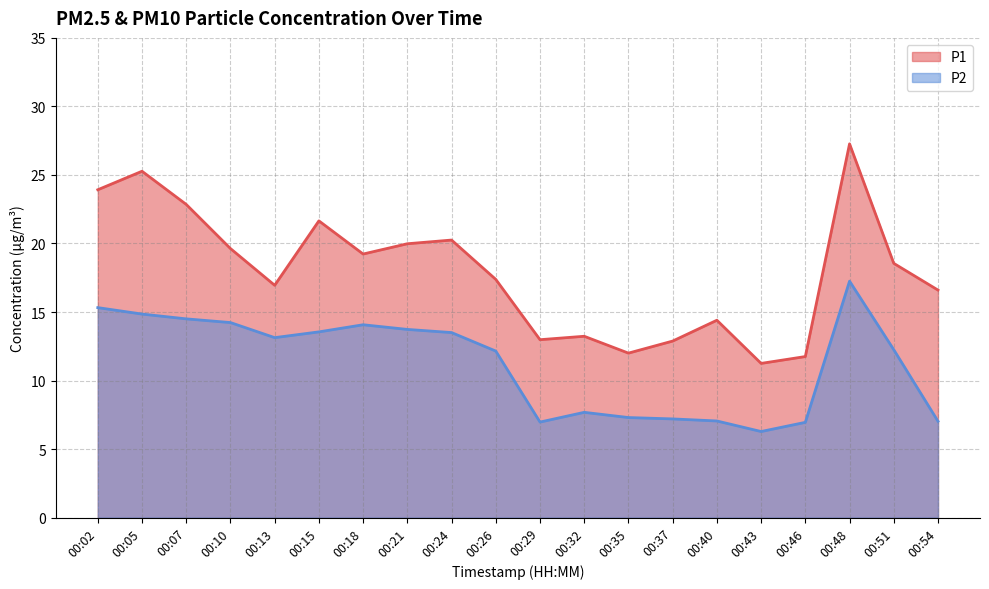

True or false: P2 and P1 cross at least once.

False